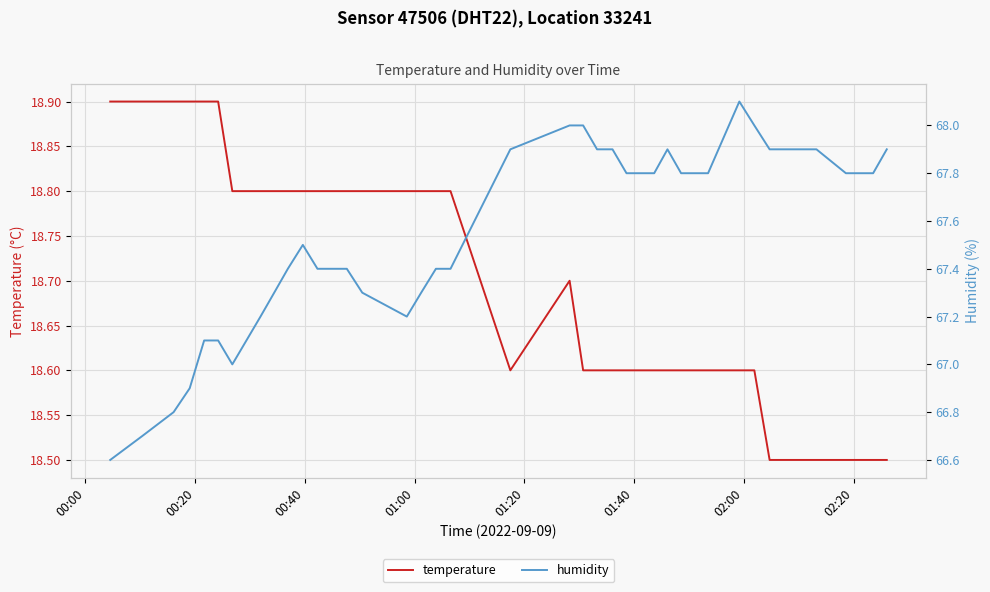

List the series in order of their peak value, highest first.

humidity, temperature